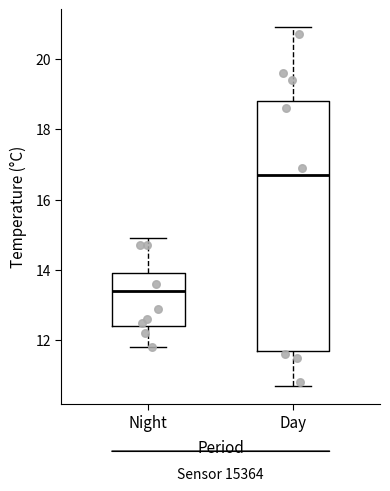

Which box's median line is the highest?

Day